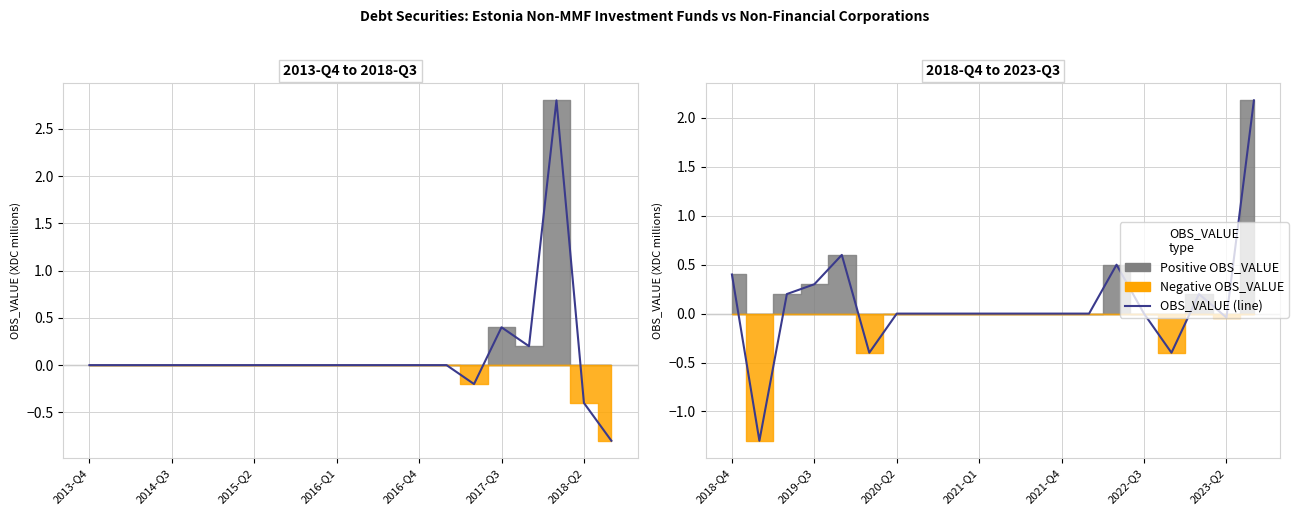

Between 14 and 2014-Q3, which is larger?

14